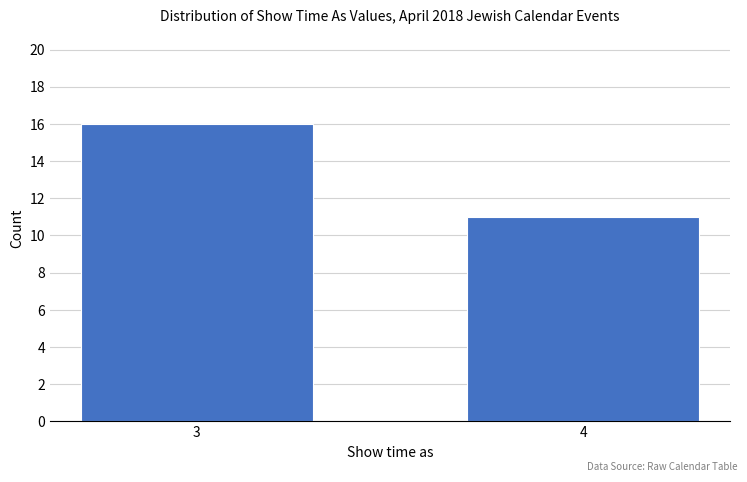

Reading right to left, list all the values displayed in this chart.

11	16